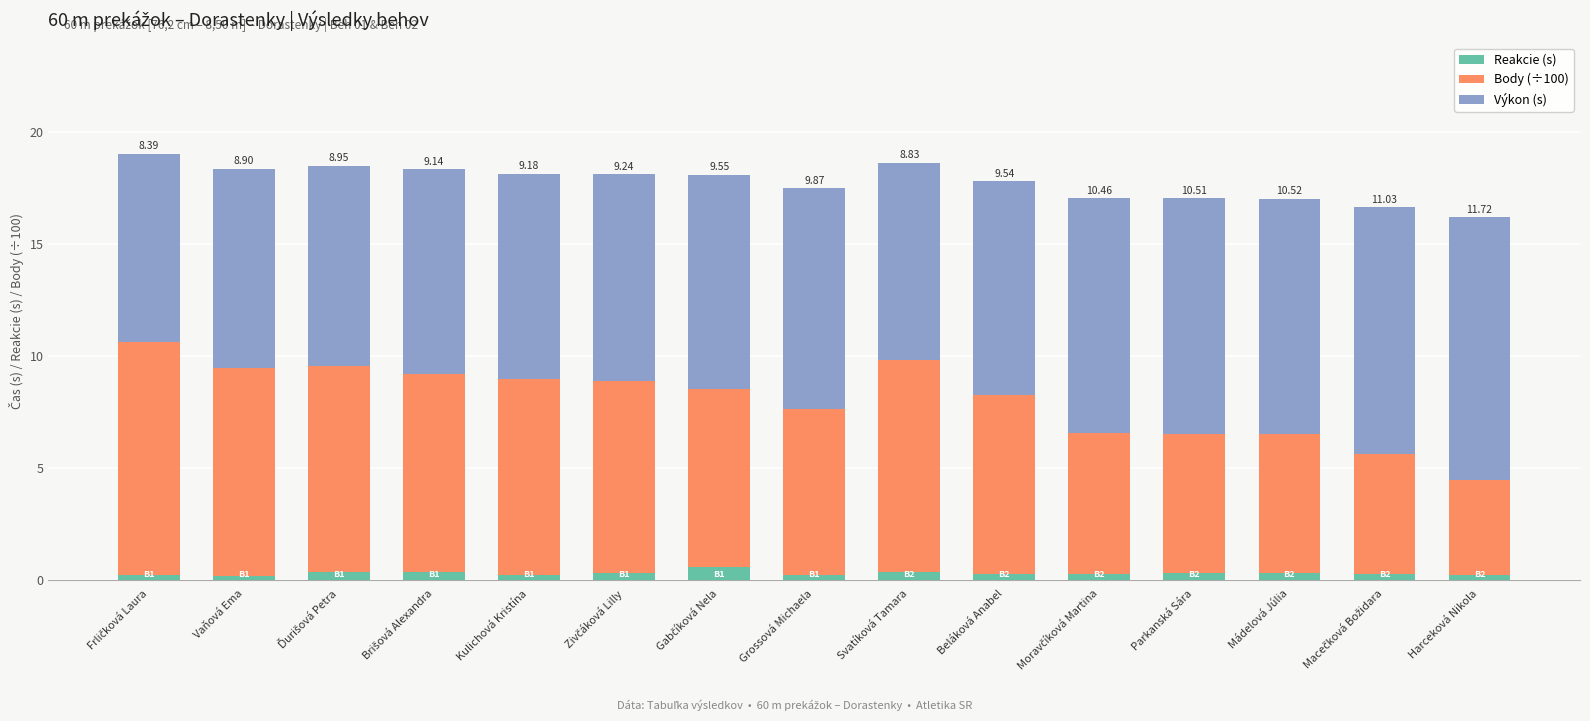

What is the average value of the Reakcie (s) series?

0.3